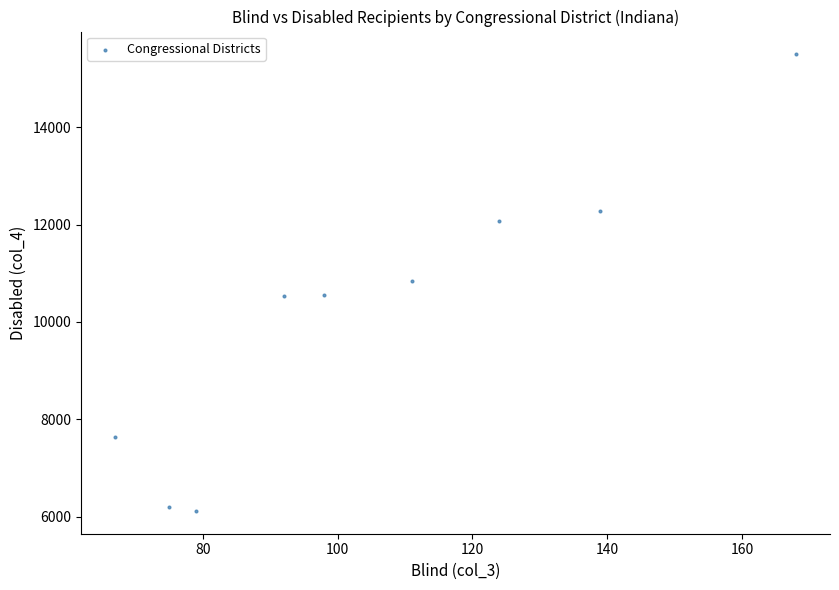

What is the range of X values (max minus min)?

101